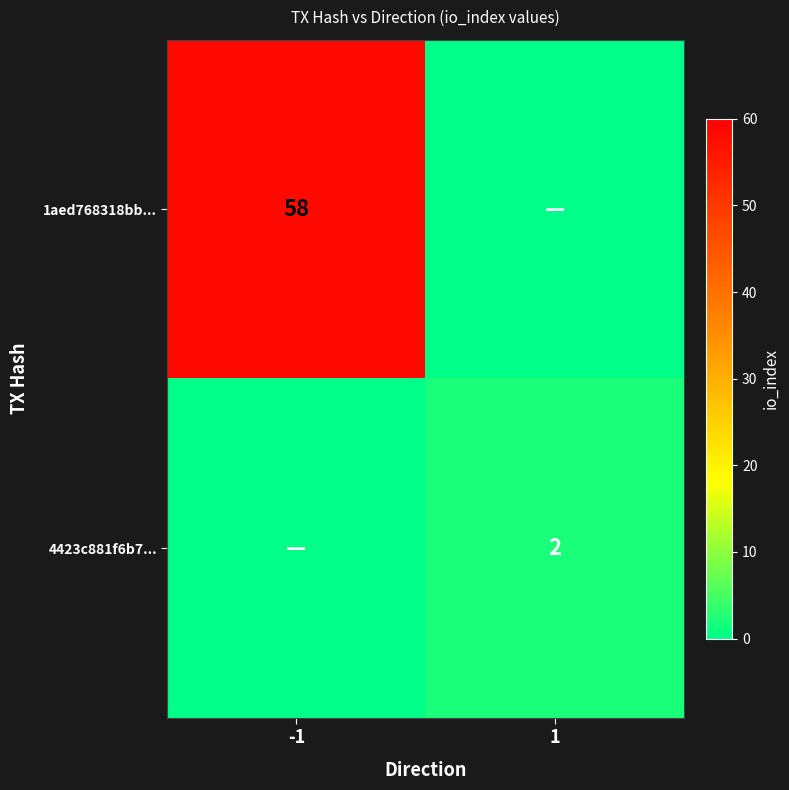

The 1aed768318bb... series shows 34 at -1. True or false?

False